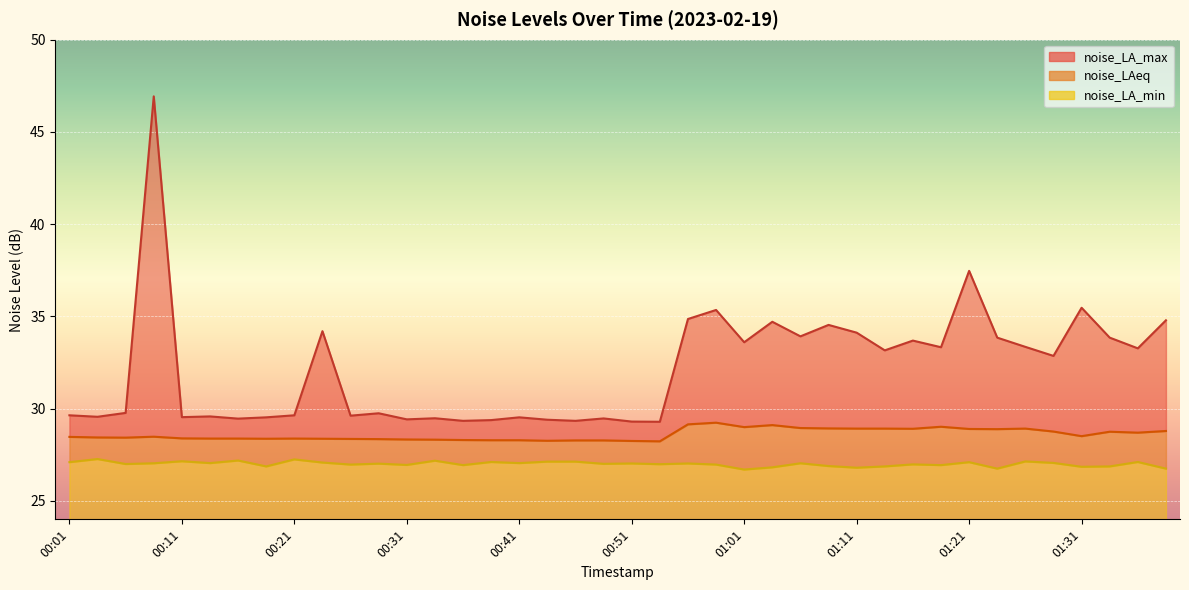

The value of noise_LA_max at 00:34 is 29.5. True or false?

True